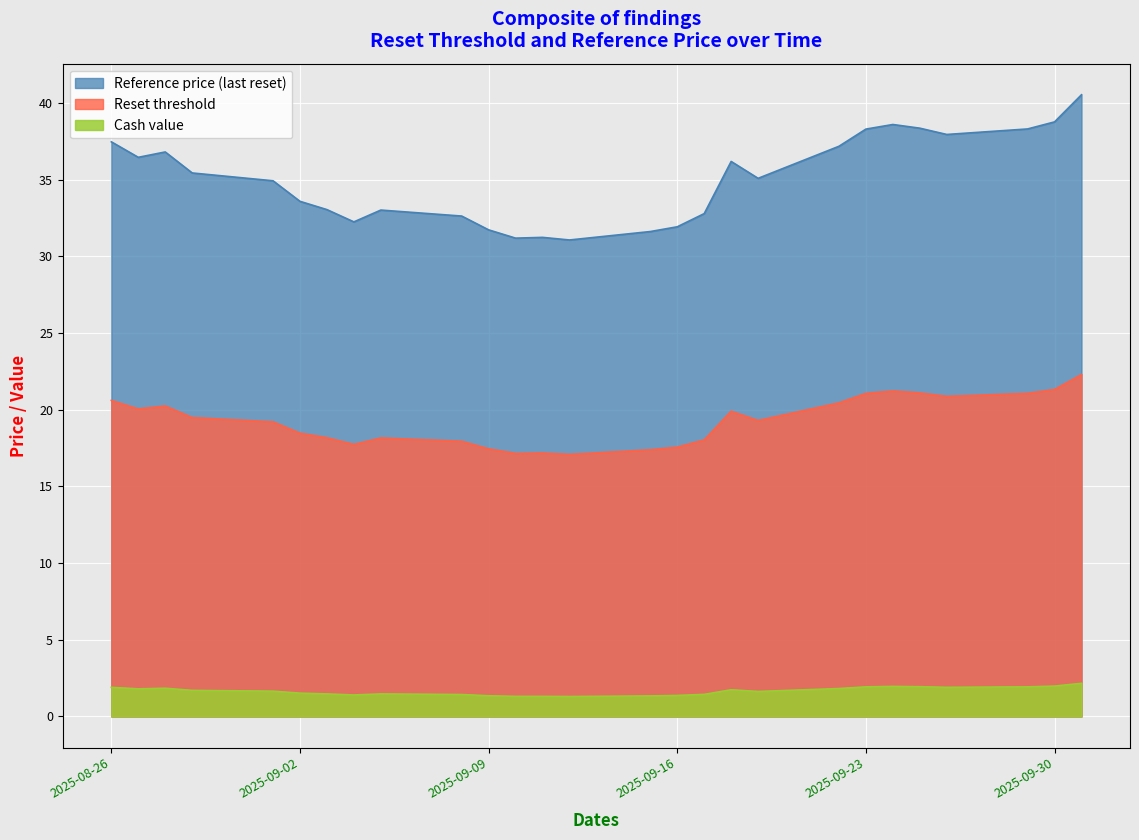

The Cash value series shows 1.9 at 2025-09-26. True or false?

True